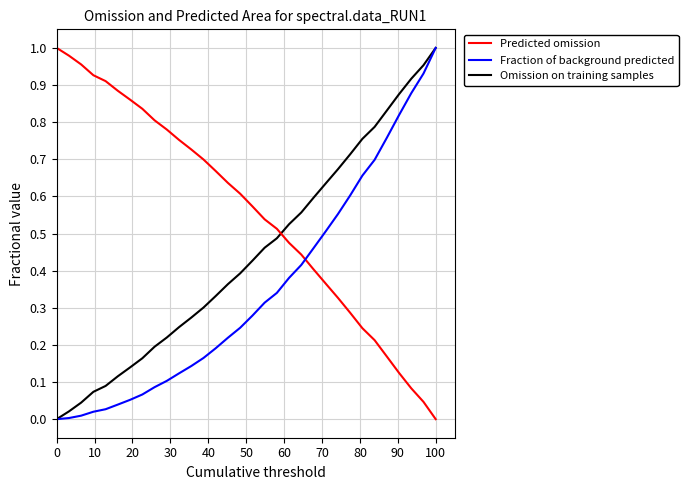

List the series in order of their overall mean, highest first.

Fraction of background predicted, Predicted omission, Omission on training samples